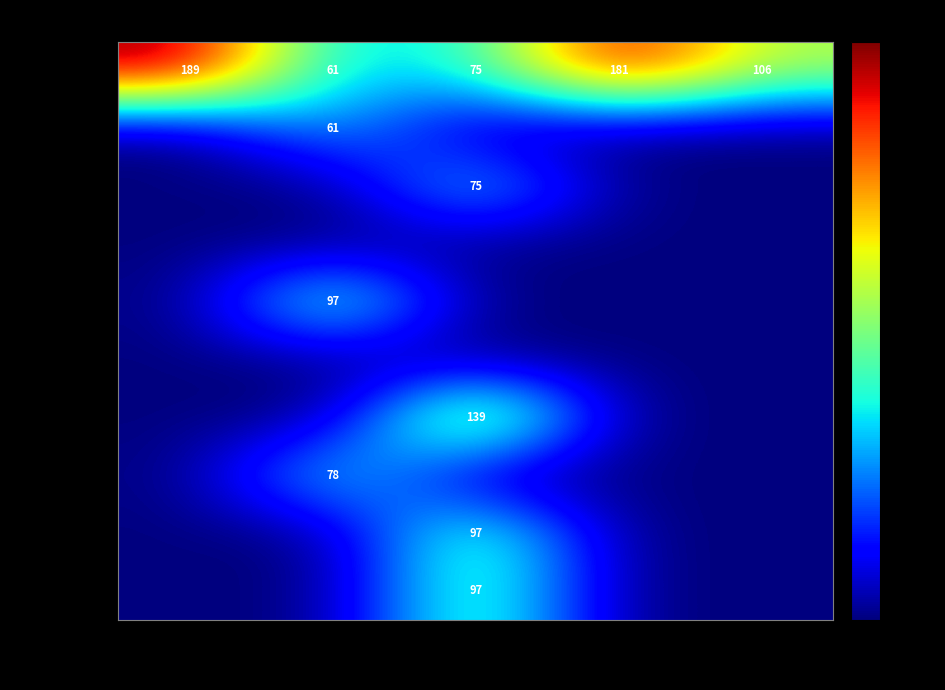

Is the value of гарнир at ГП ХЛЕБ Р. greater than the value of гор.блюдо at ГП БАНАН?

Yes